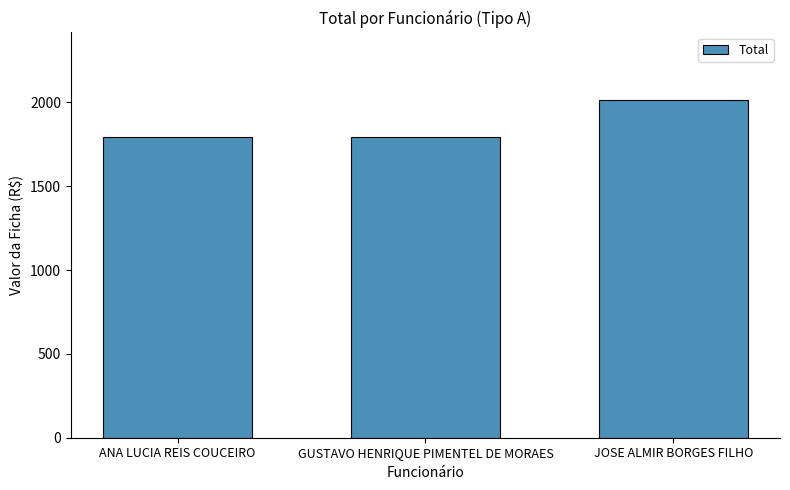

What is the sum of the values at JOSE ALMIR BORGES FILHO and ANA LUCIA REIS COUCEIRO?

3807.4